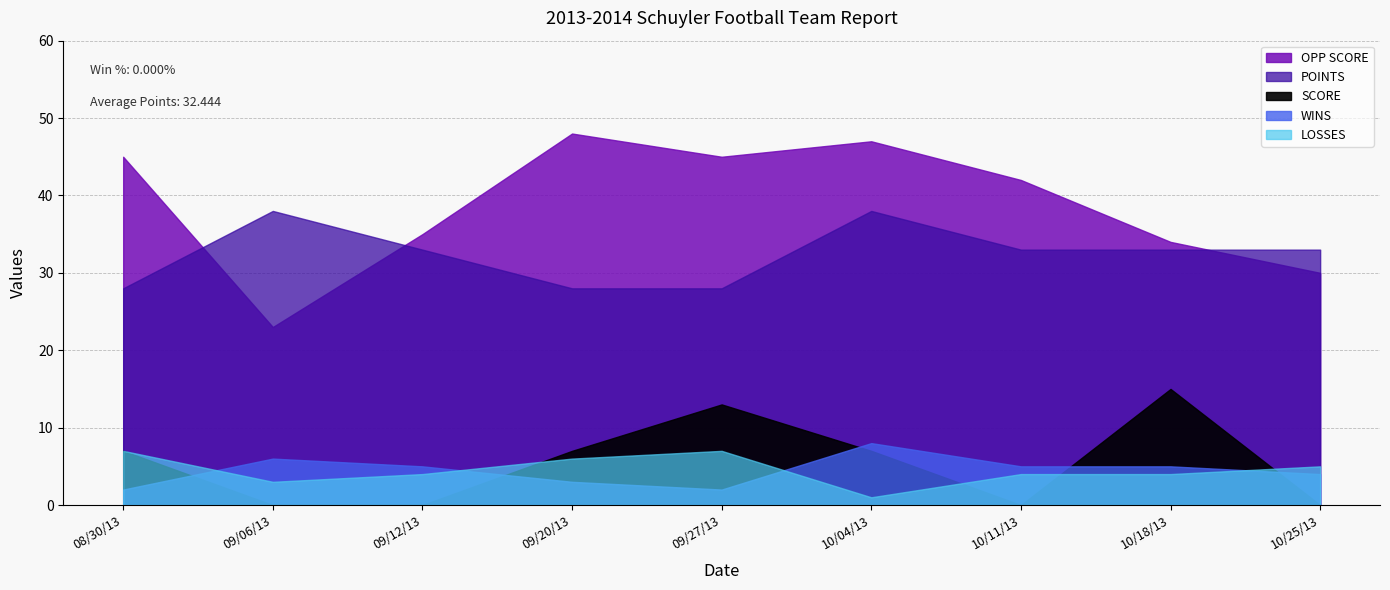

What is the difference between the maximum and minimum values in the WINS series?

6